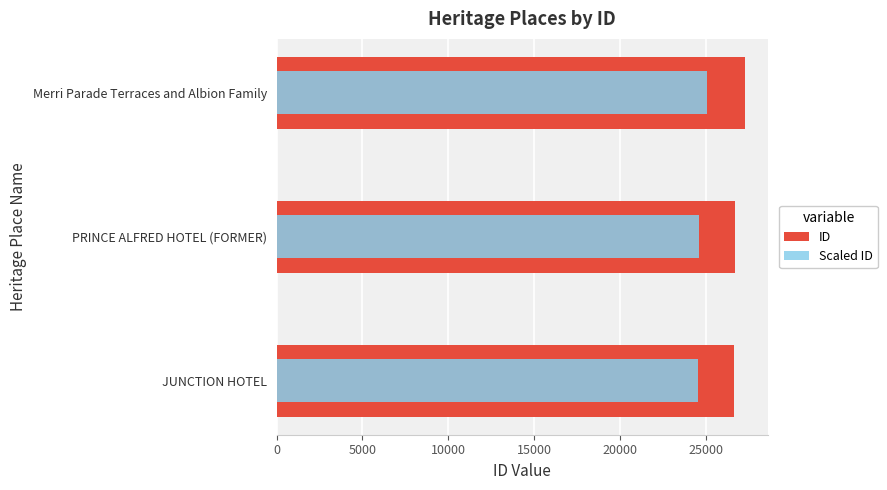

The value of Scaled ID at Merri Parade Terraces and Albion Family is 10697.9. True or false?

False